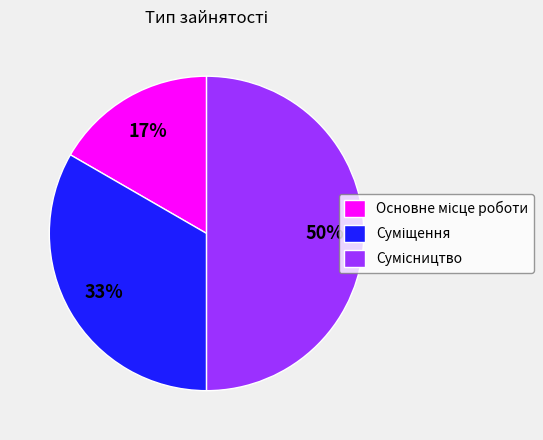

To the nearest percent, what is the average slice percentage?

33%